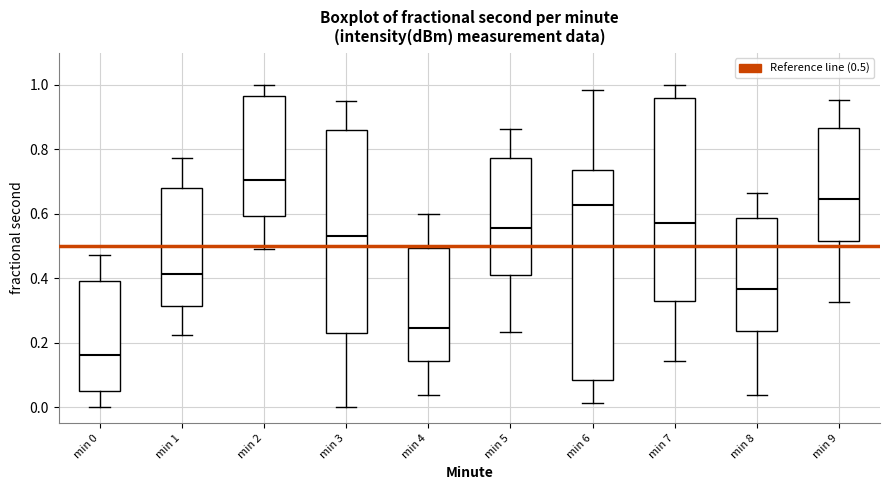

Where does the upper whisker of the box for min 1 end on the y-axis? The values are not printed on the chart, so give them approximately, as read against the axis.

0.78